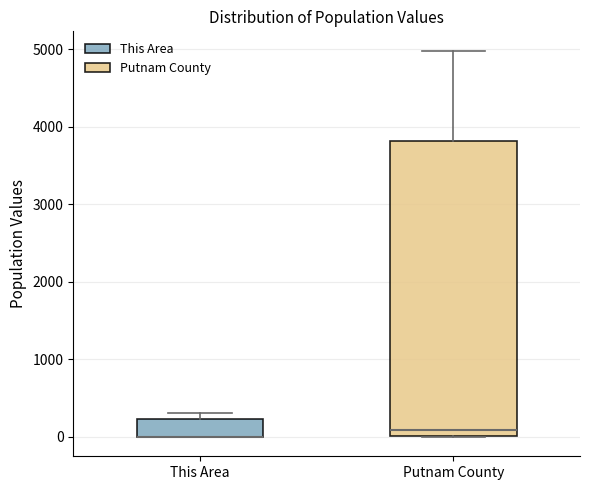

Comparing the boxes themselves (not the whiskers), which one is the tallest?

Putnam County